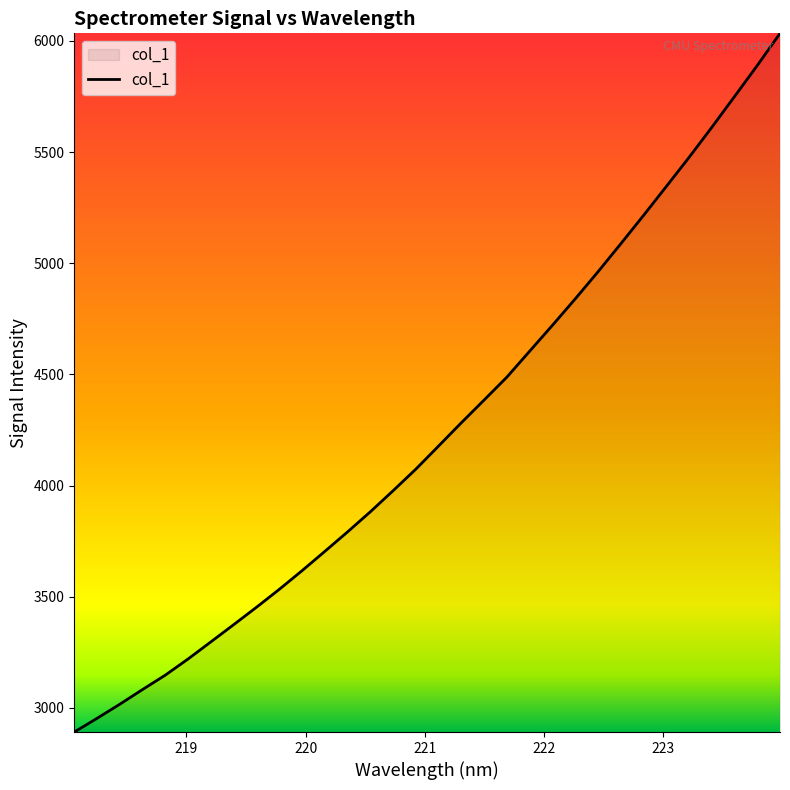

What is the smallest value displayed?

2891.4